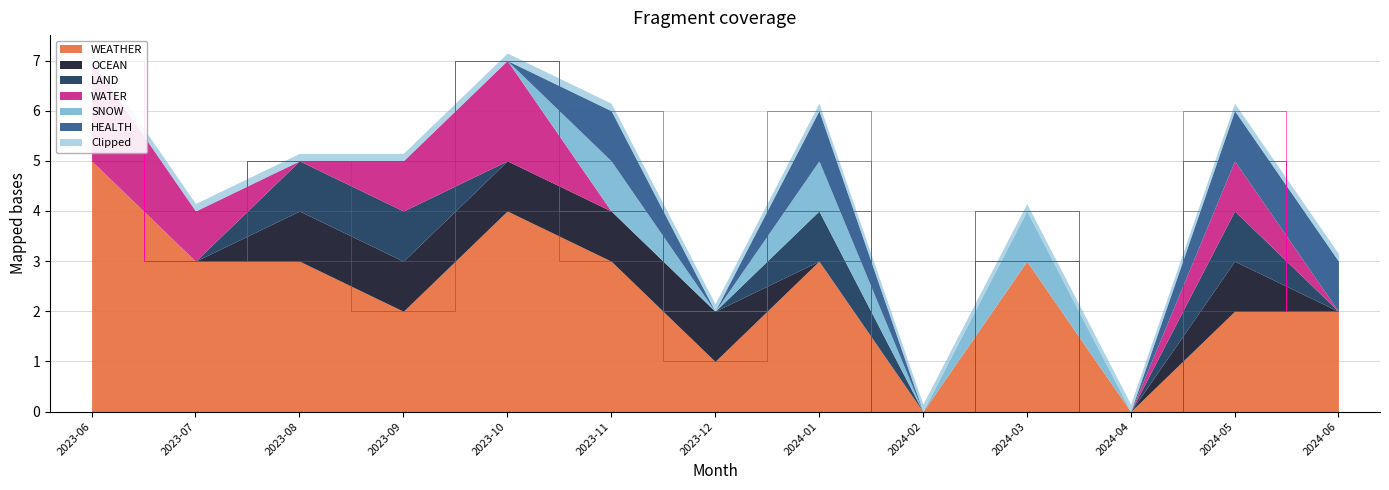

Which series has the largest total across all categories?

WEATHER